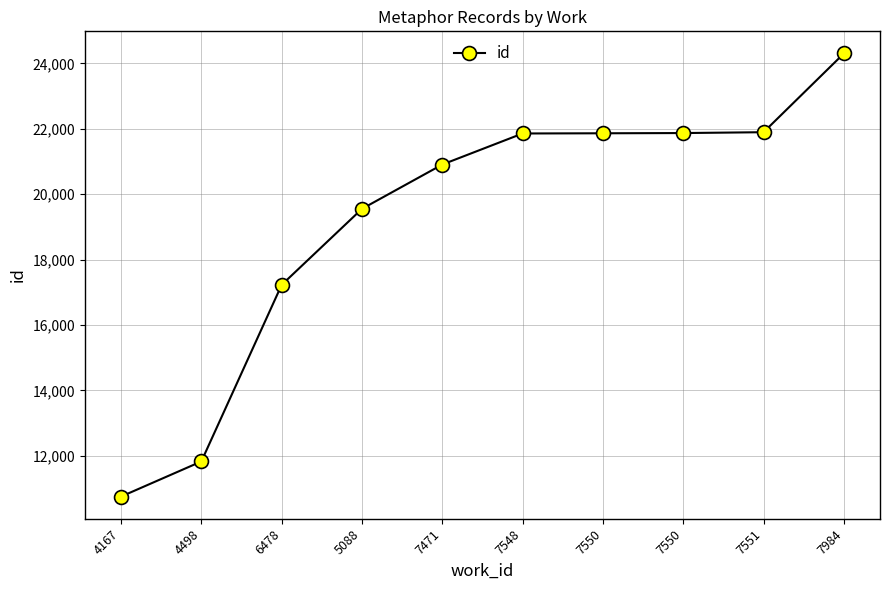

At which label does the data first exceed 21854?

7550